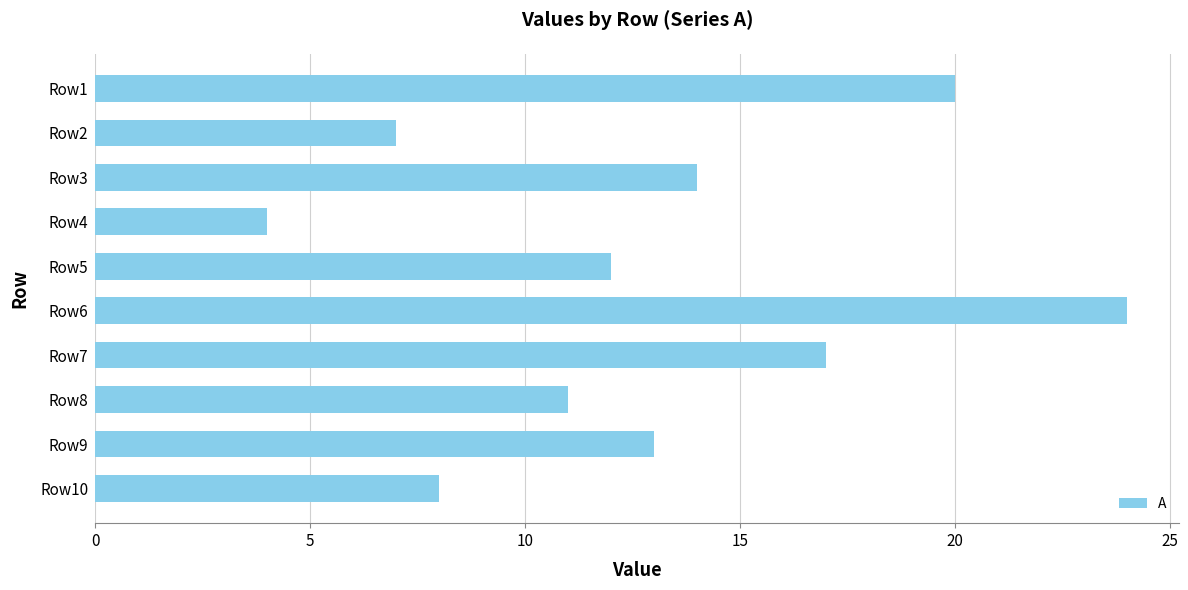

Between Row5 and Row1, which is larger?

Row1